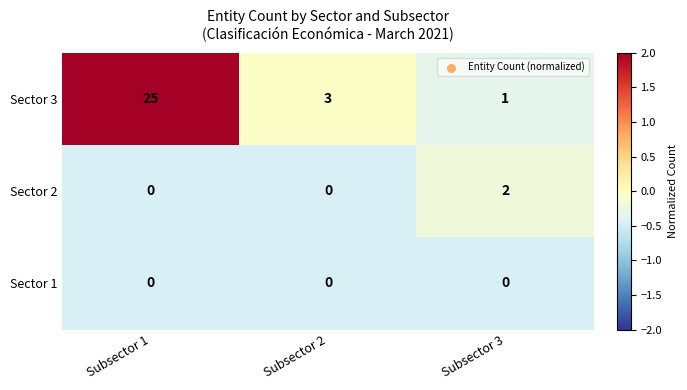

At which category is the sum across all series the highest?

Subsector 1